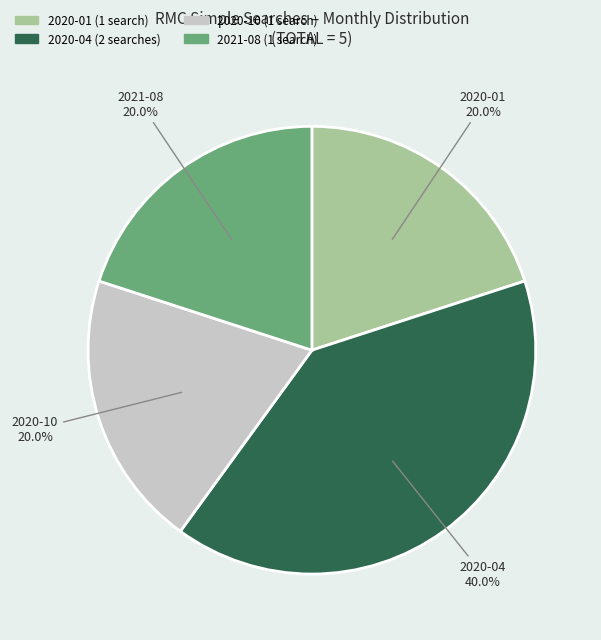

Does any single category account for the majority?

No